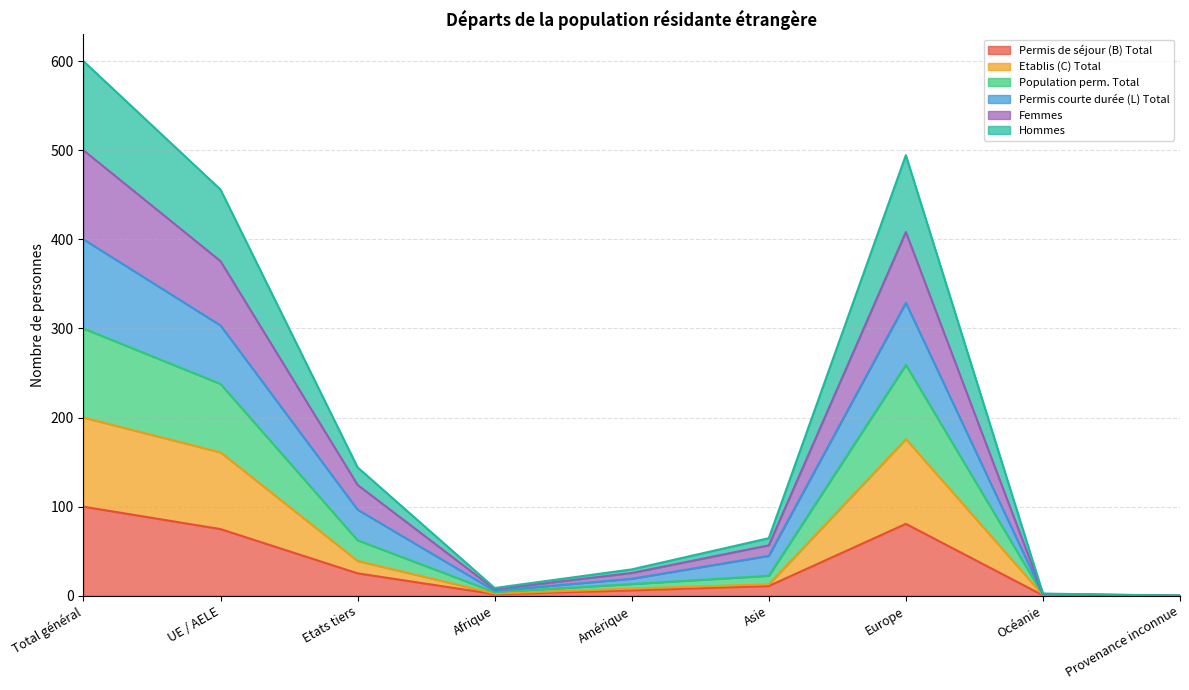

What is the approximate value of Permis de séjour (B) Total at Total général?

100.0